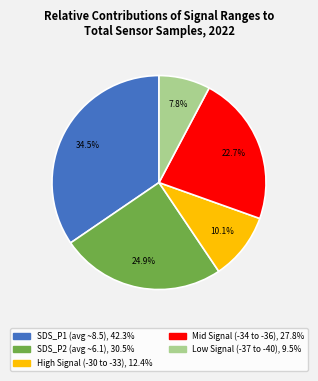

Does any single category account for the majority?

No